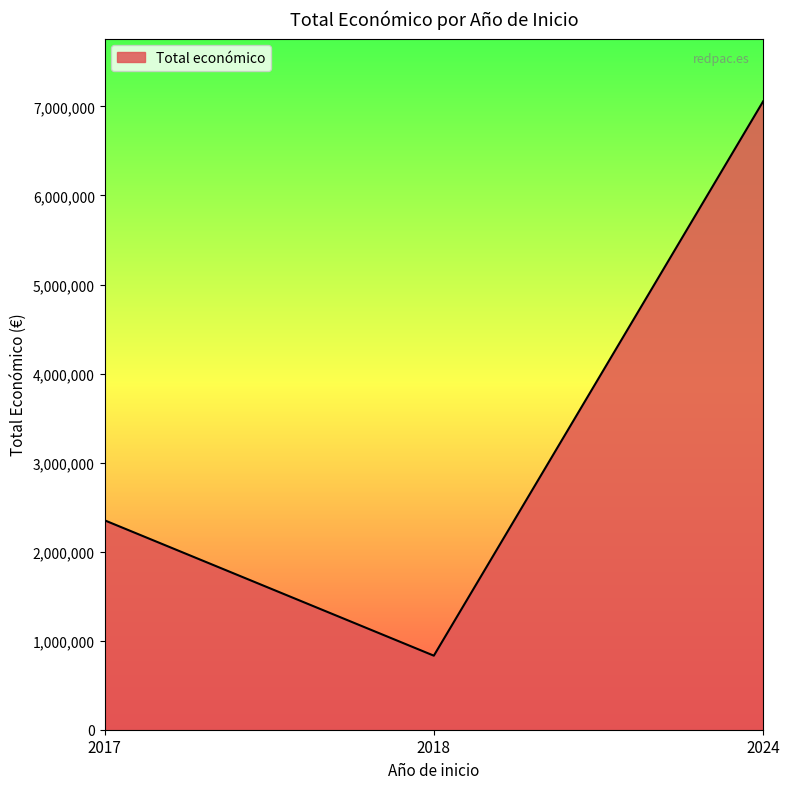

Is it true that the value at 2024 is 7056709?

True